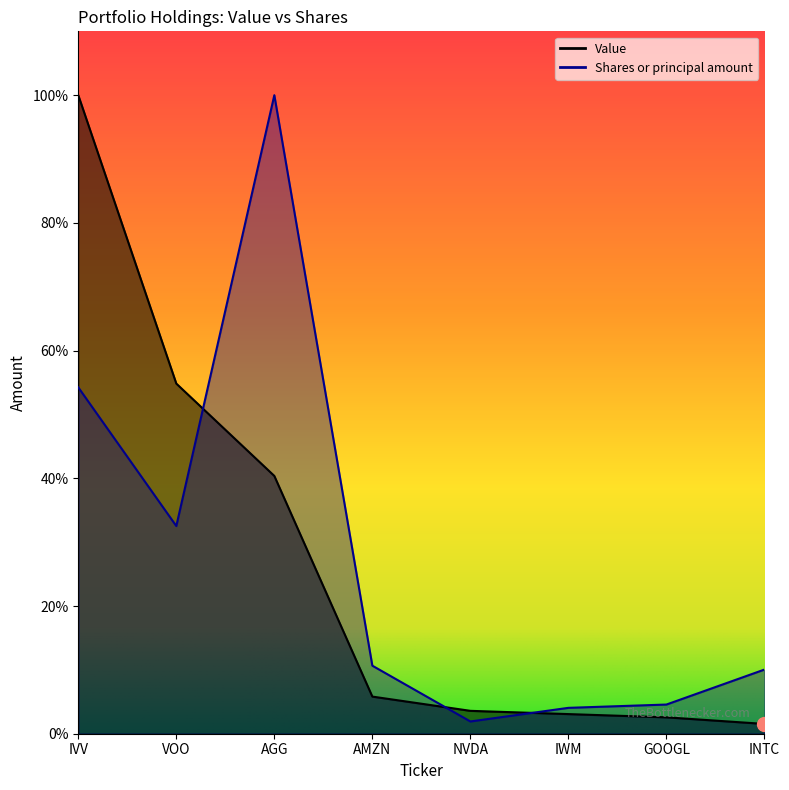

At which category is the sum across all series the highest?

IVV